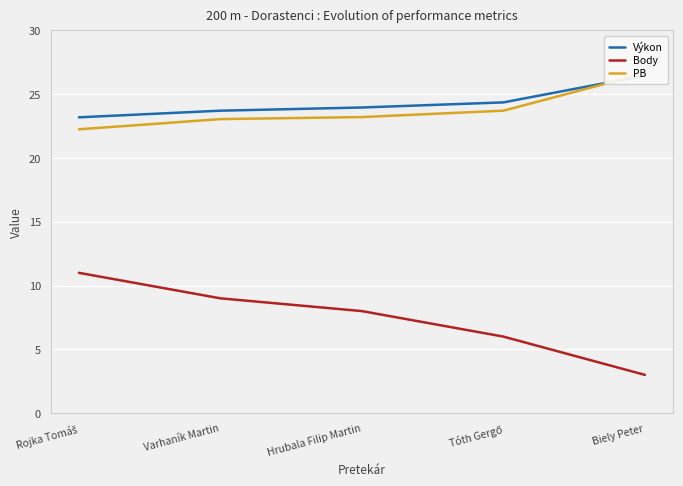

Which series changed the most between Varhaník Martin and Tóth Gergő?

Body